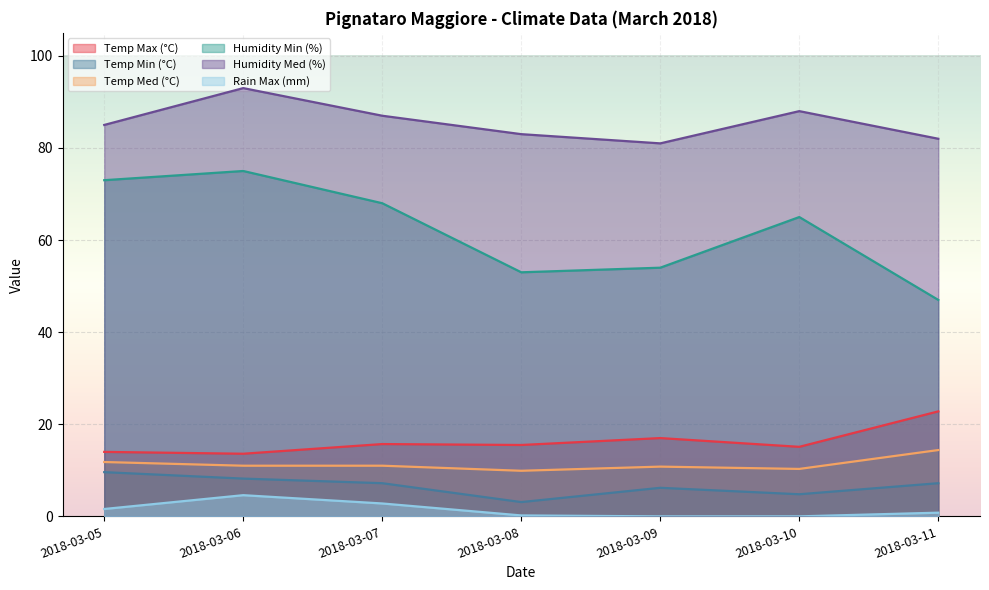

True or false: Humidity Min (%) has a value of 73.0 at 2018-03-05.

True